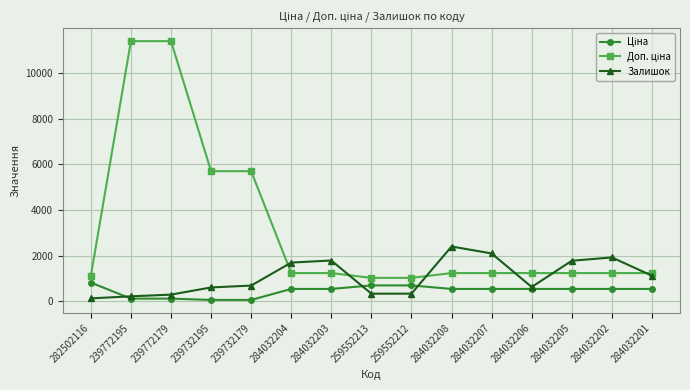

Does the chart have visible grid lines?

Yes